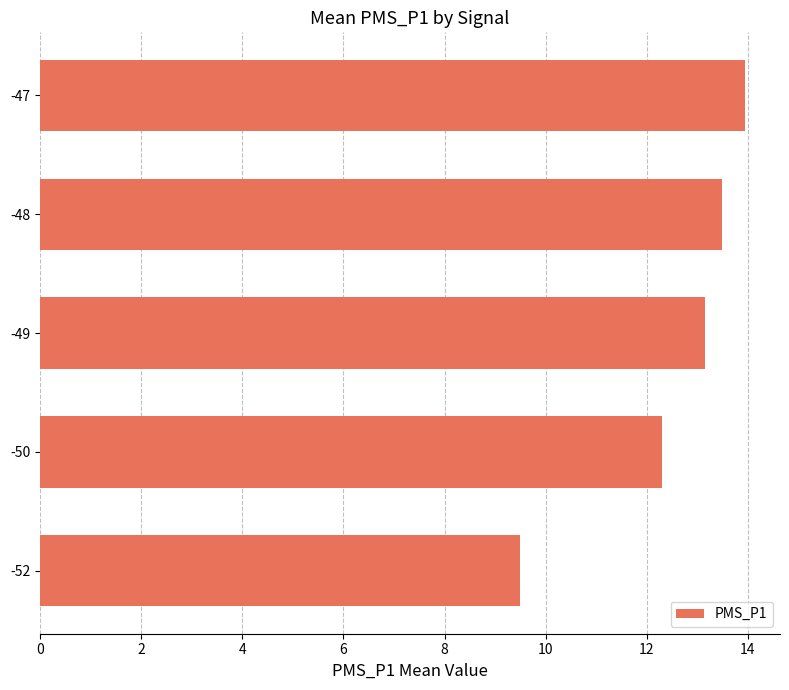

Reading bottom to top, list all the values displayed in this chart.

9.5	12.3	13.1	13.5	13.9